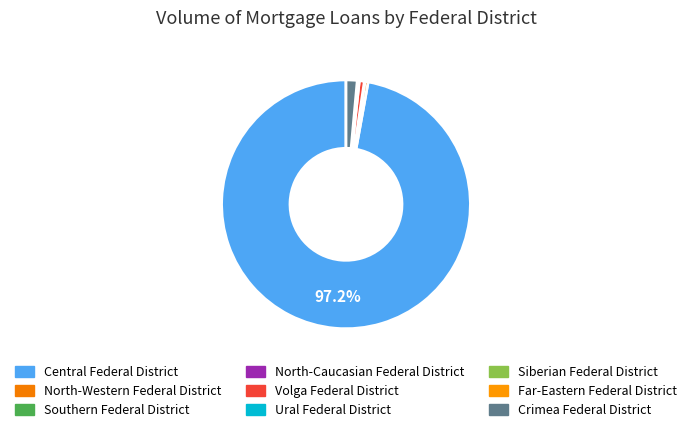

How many slices are in this pie chart?

9